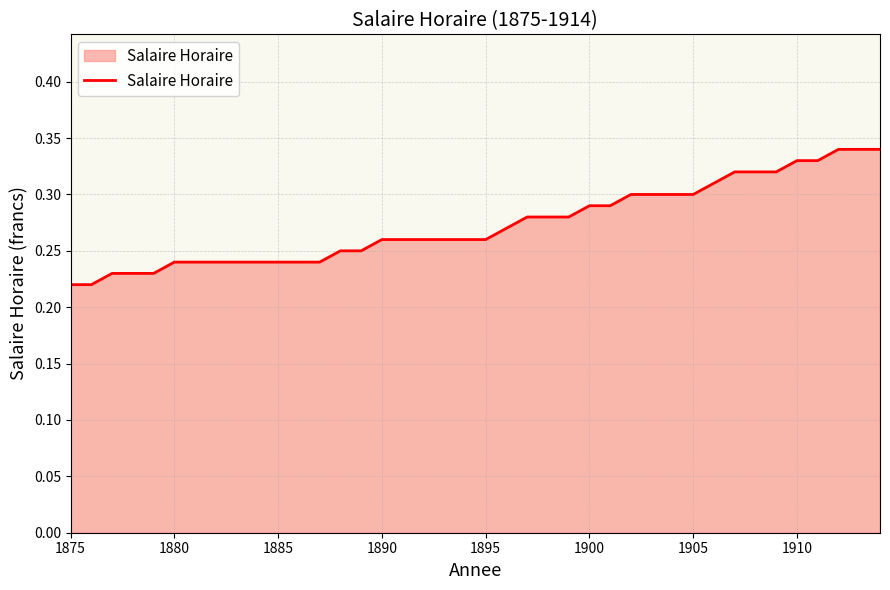

What is the value of the 7th point from the left?

0.2